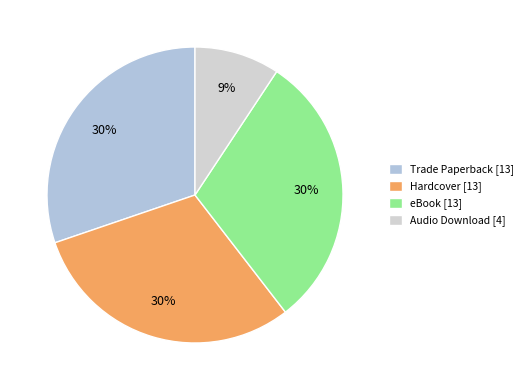

How many slices are in this pie chart?

4